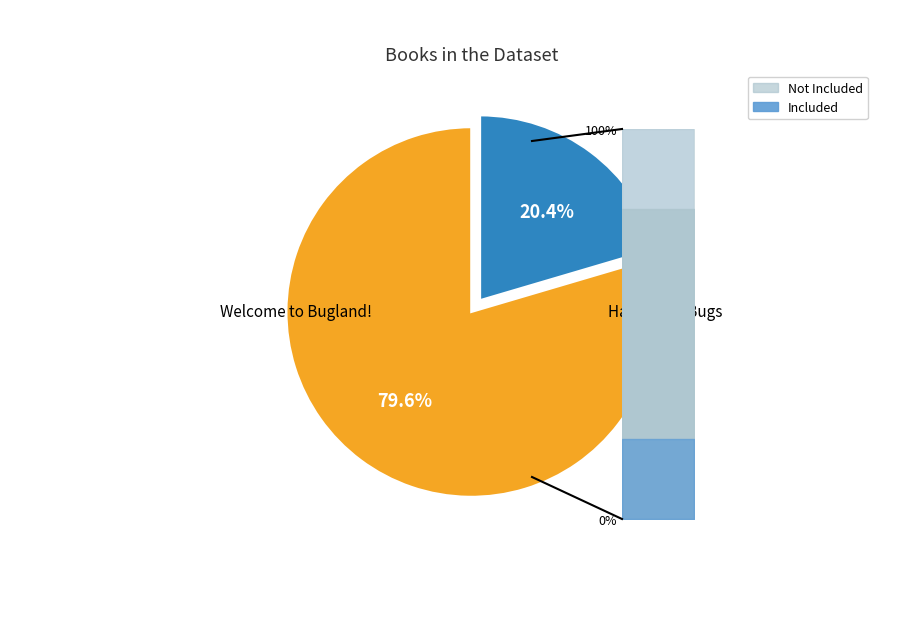

What is the total percentage of Welcome to Bugland! and Halloween Bugs?

100.0%